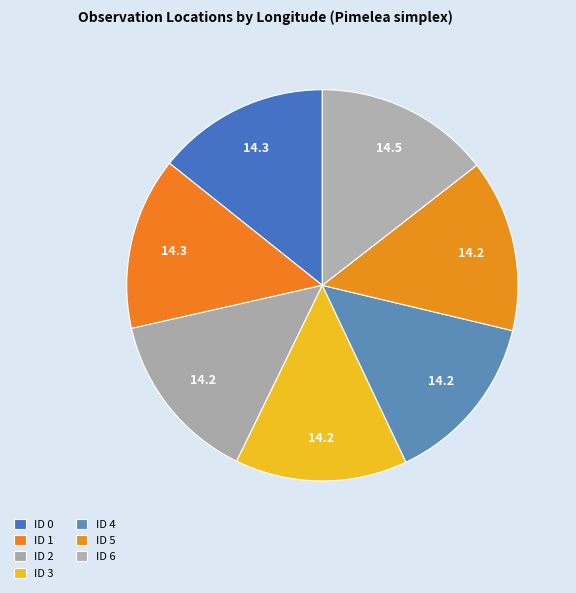

Rank the categories by value from highest to lowest.

ID 6, ID 0, ID 1, ID 3, ID 5, ID 4, ID 2